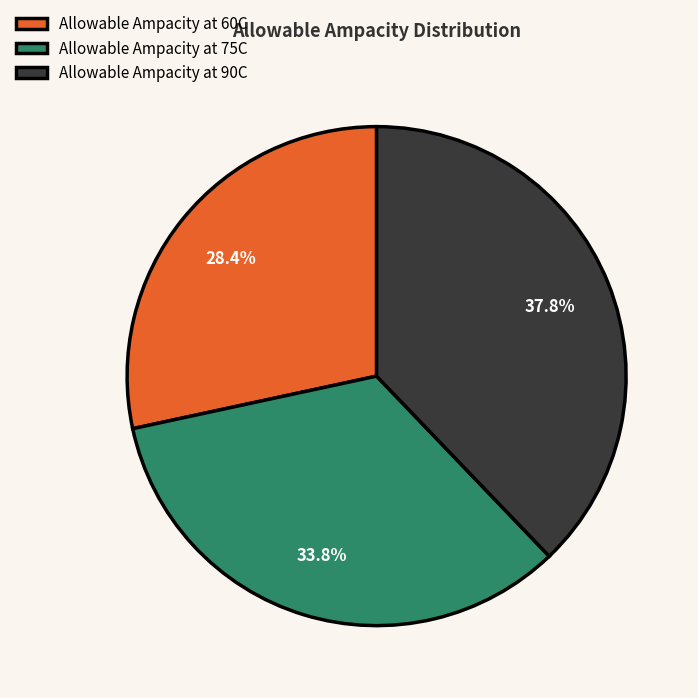

Which has a higher value, Allowable Ampacity at 75C or Allowable Ampacity at 90C?

Allowable Ampacity at 90C